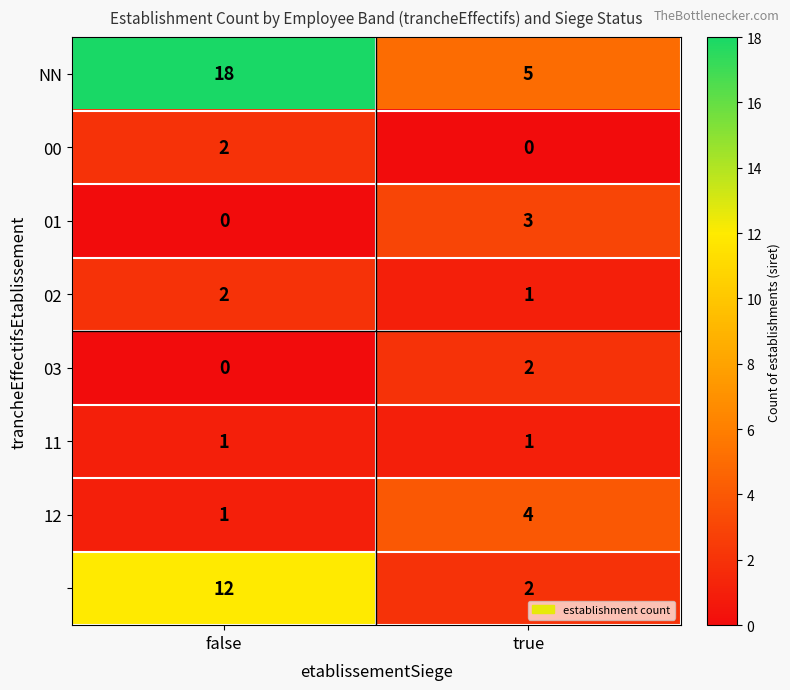

What is the greatest value displayed?

18